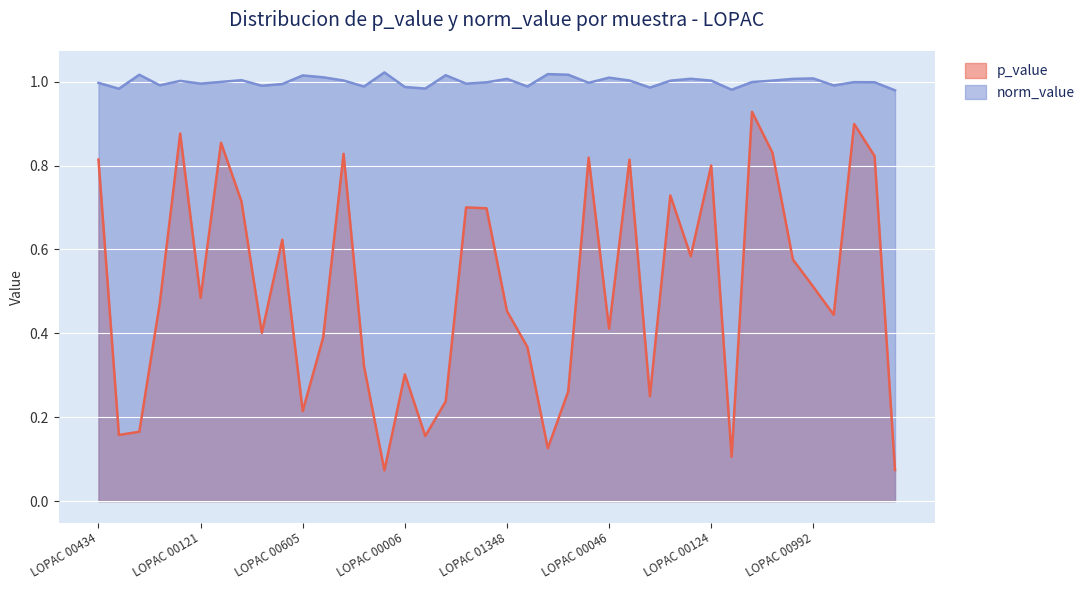

What is the maximum value for norm_value?

1.0